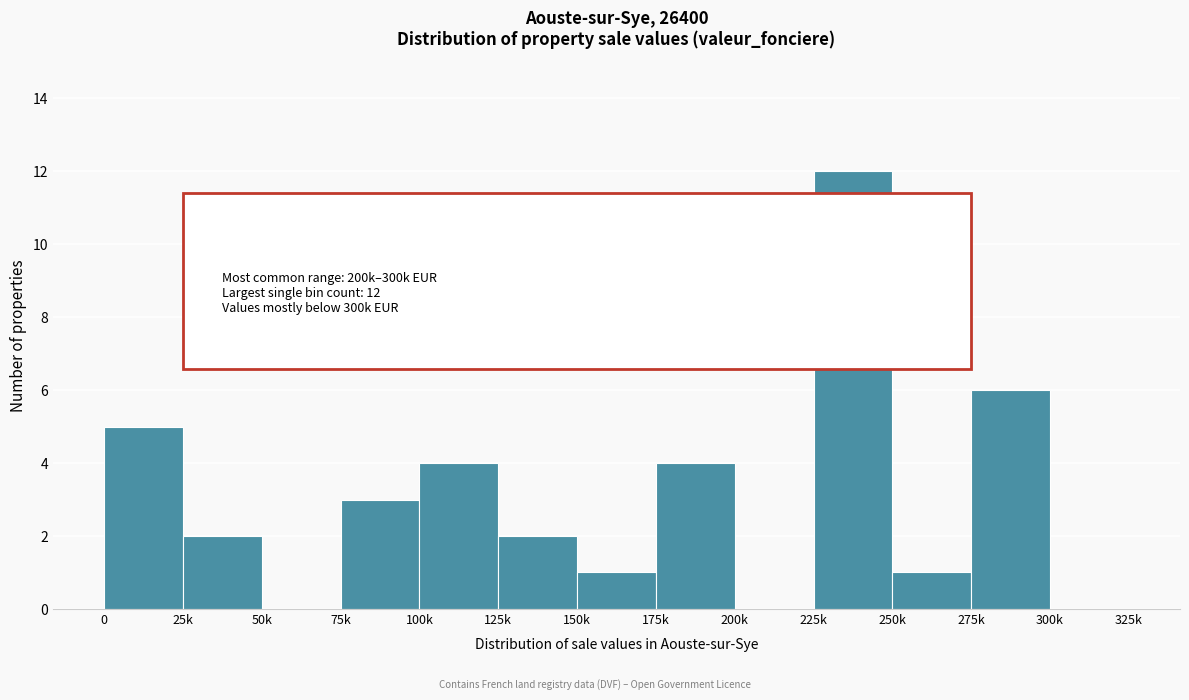

Reading left to right, list all the values displayed in this chart.

0=5	25k=2	50k=0	75k=3	100k=4	125k=2	150k=1	175k=4	200k=0	225k=12	250k=1	275k=6	300k=0